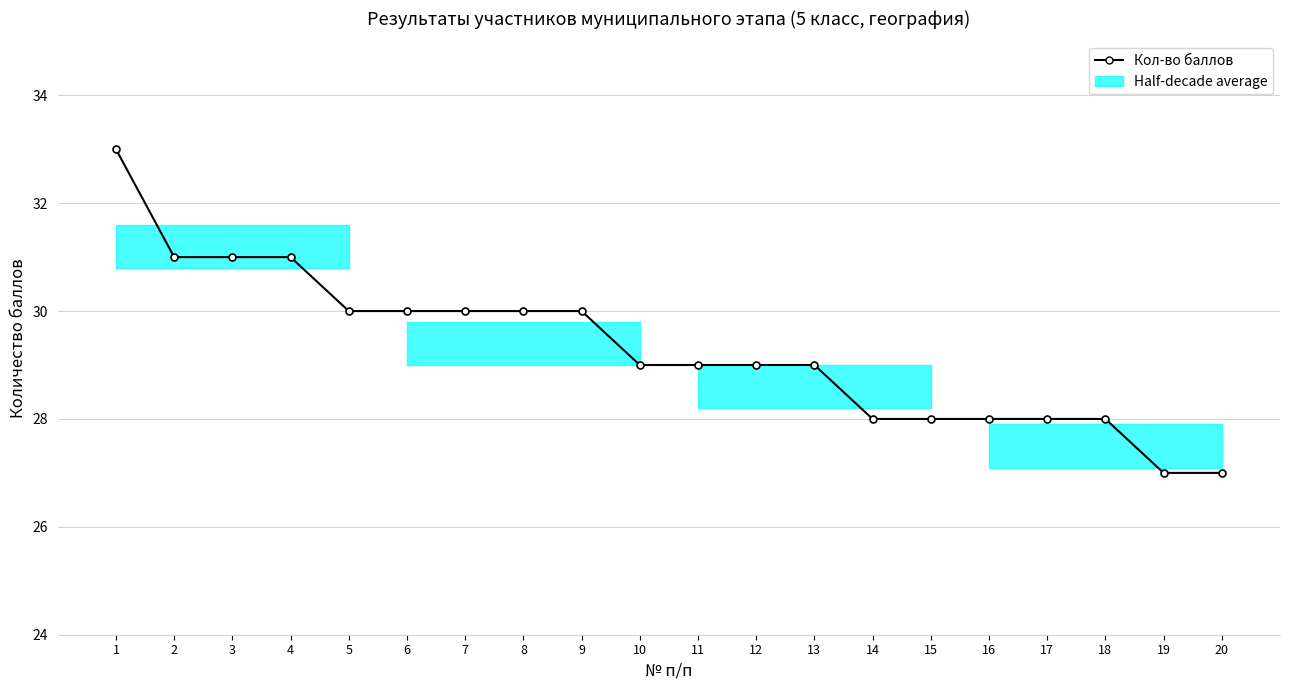

Reading left to right, list all the values displayed in this chart.

1=33	2=31	3=31	4=31	5=30	6=30	7=30	8=30	9=30	10=29	11=29	12=29	13=29	14=28	15=28	16=28	17=28	18=28	19=27	20=27